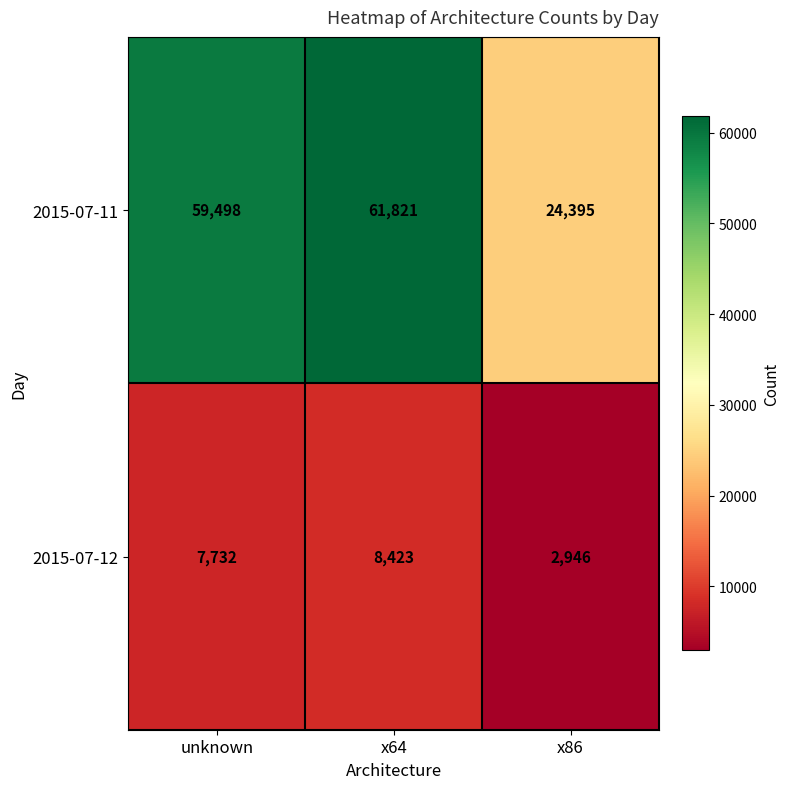

Reading left to right, what are all the values shown in this chart?

2015-07-11: unknown=59498	x64=61821	x86=24395
2015-07-12: unknown=7732	x64=8423	x86=2946